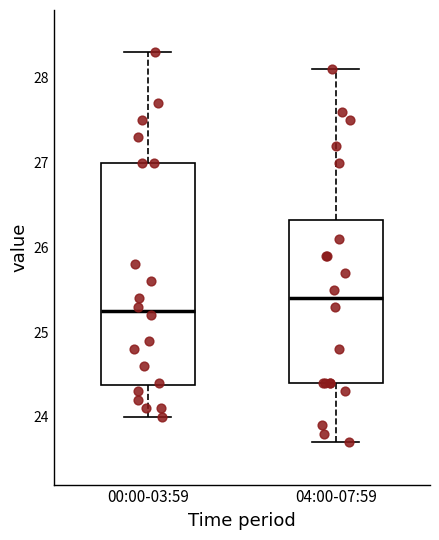

Which box is the tallest, from its lower edge to its upper edge?

00:00-03:59